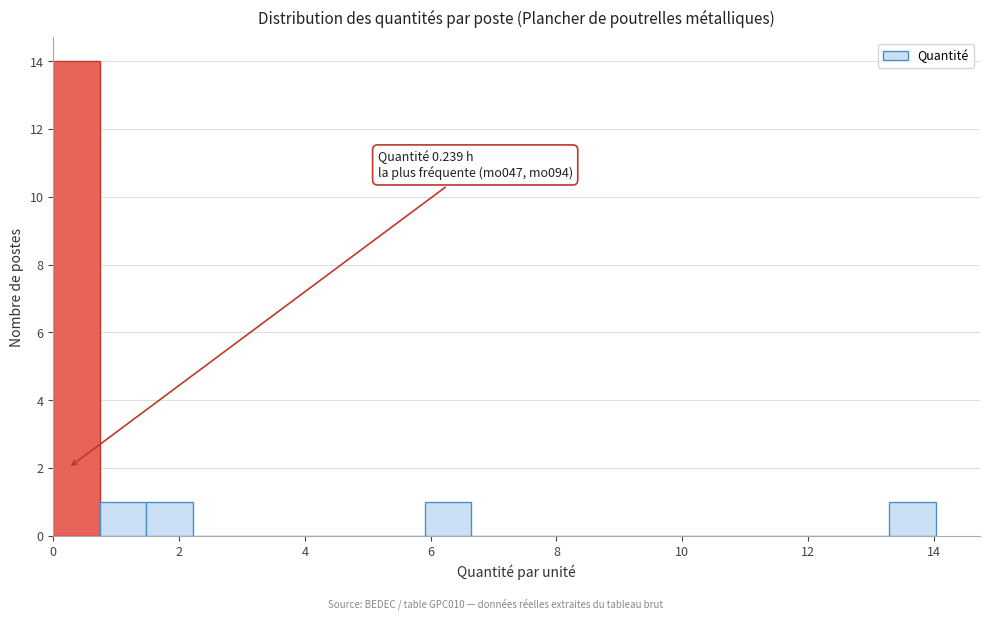

Read against the x-axis, roughly where is the centre of the tallest bar?

0.4